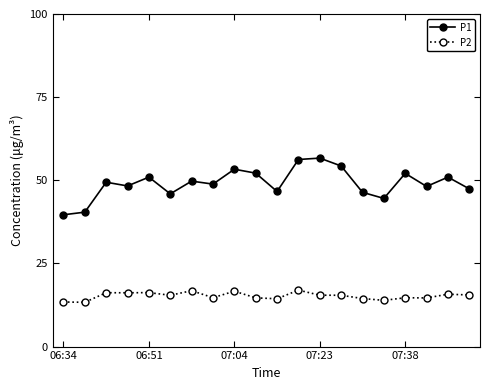

True or false: P1 and P2 intersect in this chart.

False